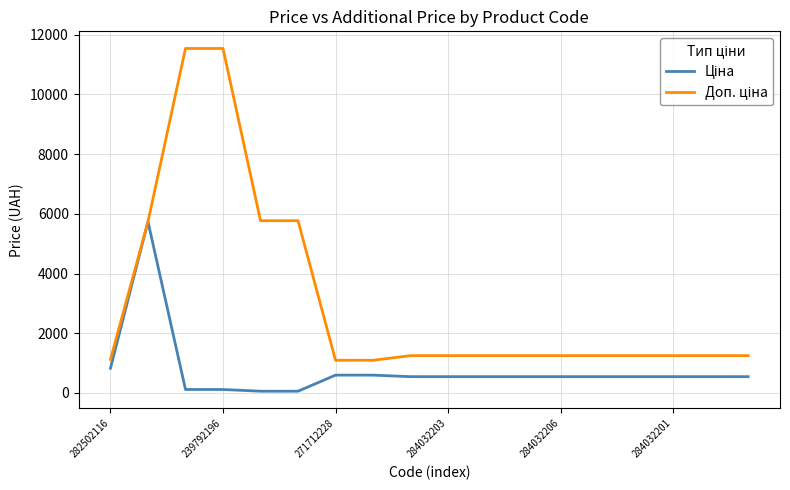

What is the greatest value displayed?

11537.0